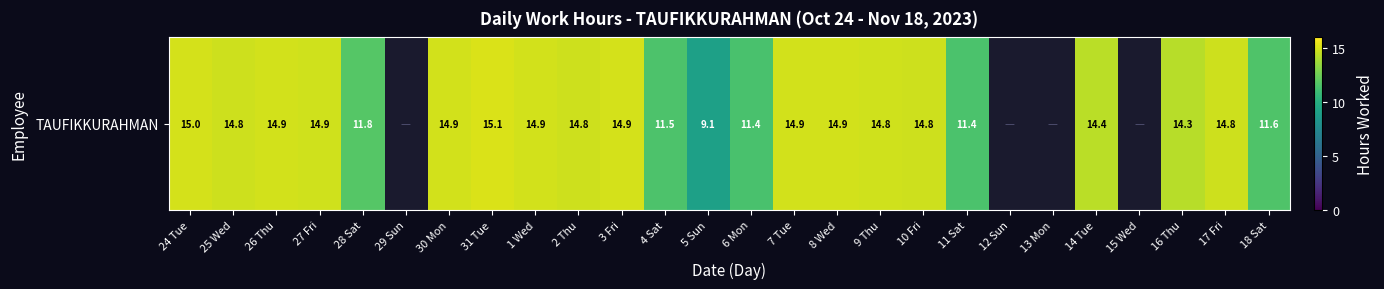

The chart shows a value of 15.1 at 5 Sun. True or false?

False